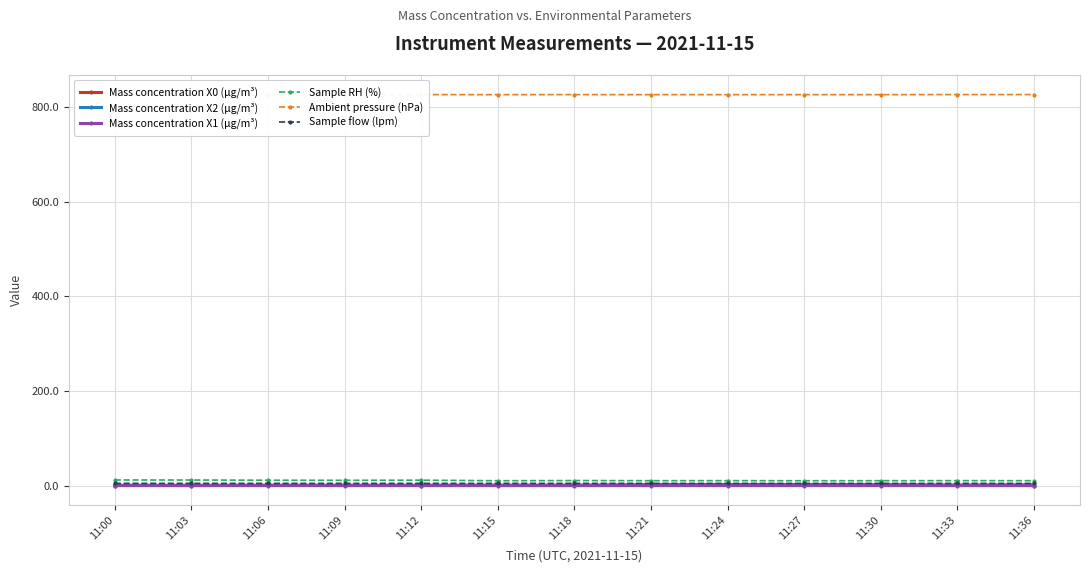

Reading left to right, what are all the values shown in this chart?

Mass concentration X0 (μg/m³): 11:00=0.9	11:03=0.8	11:06=1.1	11:09=1.0	11:12=1.1	11:15=1.3	11:18=1.2	11:21=2.4	11:24=2.6	11:27=2.5	11:30=2.4	11:33=1.6	11:36=2.1
Mass concentration X2 (μg/m³): 11:00=0.5	11:03=0.5	11:06=0.6	11:09=0.5	11:12=0.5	11:15=0.6	11:18=0.6	11:21=0.6	11:24=0.6	11:27=0.7	11:30=0.6	11:33=0.6	11:36=0.5
Mass concentration X1 (μg/m³): 11:00=0.3	11:03=0.3	11:06=0.3	11:09=0.3	11:12=0.3	11:15=0.3	11:18=0.3	11:21=0.3	11:24=0.3	11:27=0.3	11:30=0.3	11:33=0.3	11:36=0.3
Sample RH (%): 11:00=12.2	11:03=12.1	11:06=11.7	11:09=11.5	11:12=11.8	11:15=10.6	11:18=11.0	11:21=10.7	11:24=10.8	11:27=10.6	11:30=10.7	11:33=10.8	11:36=10.7
Ambient pressure (hPa): 11:00=826.1	11:03=826.2	11:06=826.2	11:09=826.2	11:12=826.3	11:15=826.2	11:18=826.3	11:21=826.2	11:24=826.2	11:27=826.2	11:30=826.2	11:33=826.4	11:36=826.4
Sample flow (lpm): 11:00=5.0	11:03=5.0	11:06=5.0	11:09=5.0	11:12=5.0	11:15=5.0	11:18=5.0	11:21=5.0	11:24=5.0	11:27=5.0	11:30=5.0	11:33=5.0	11:36=5.0